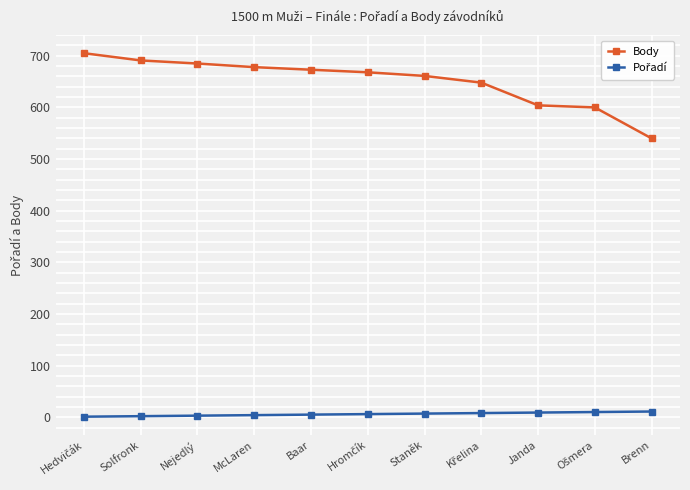

What is the difference between the maximum and second lowest values in the Body series?

105